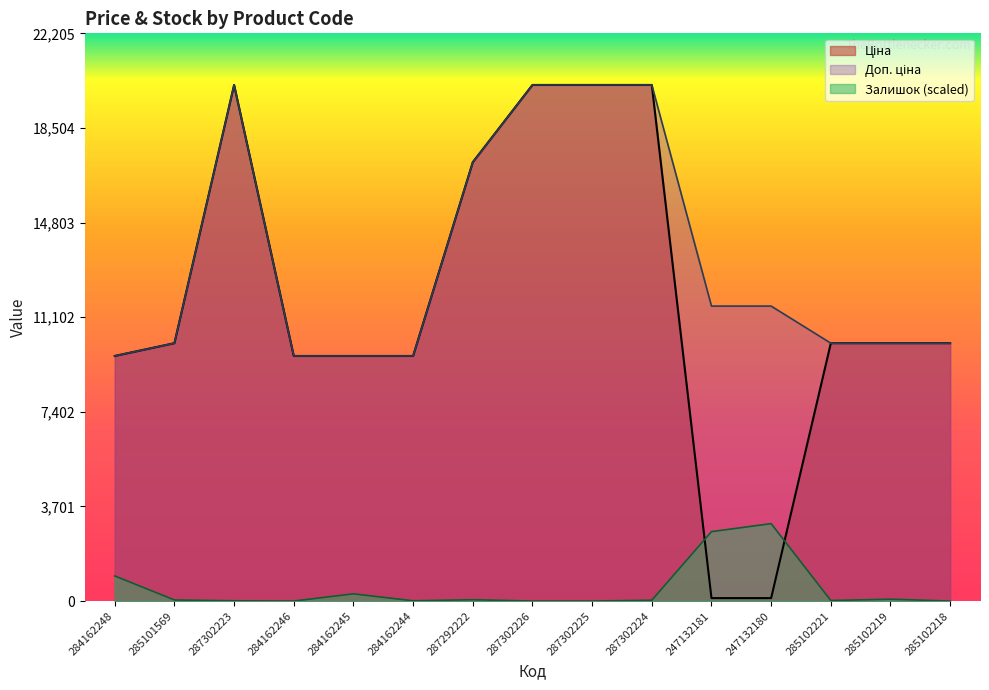

What is the difference between the maximum and minimum values in the Ціна series?

20070.6